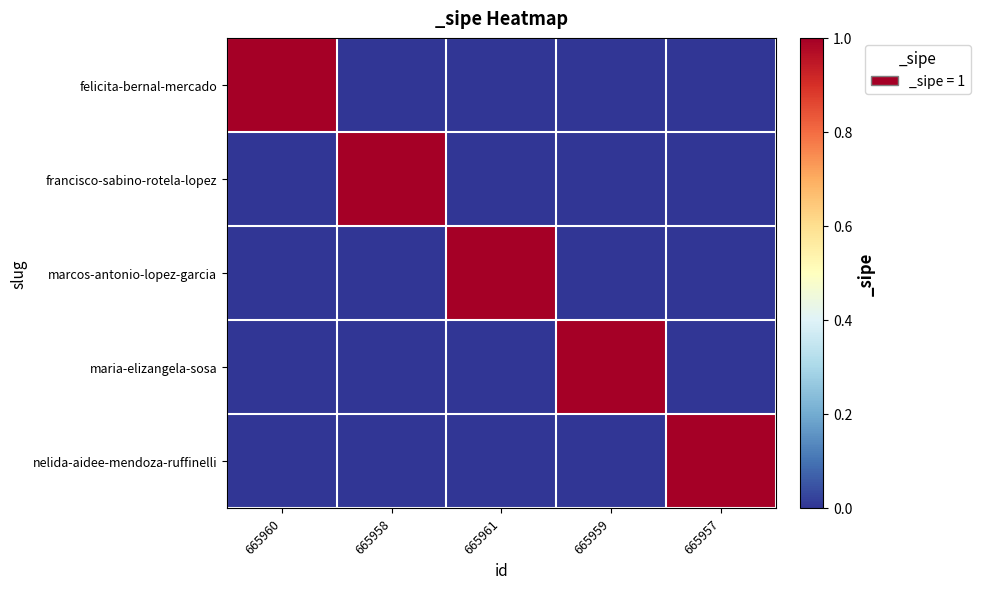

What is the difference between the highest and lowest values at 665961?

1